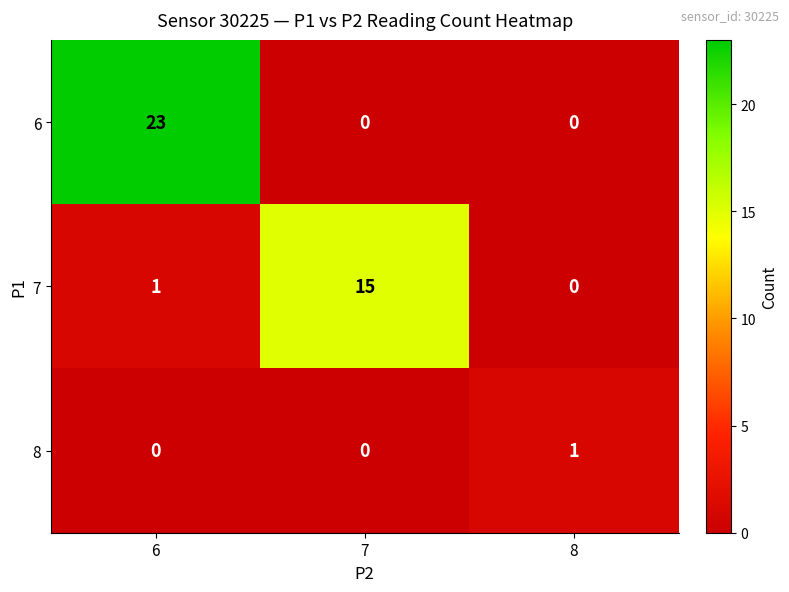

Is it true that 6 equals 7 at 8?

False